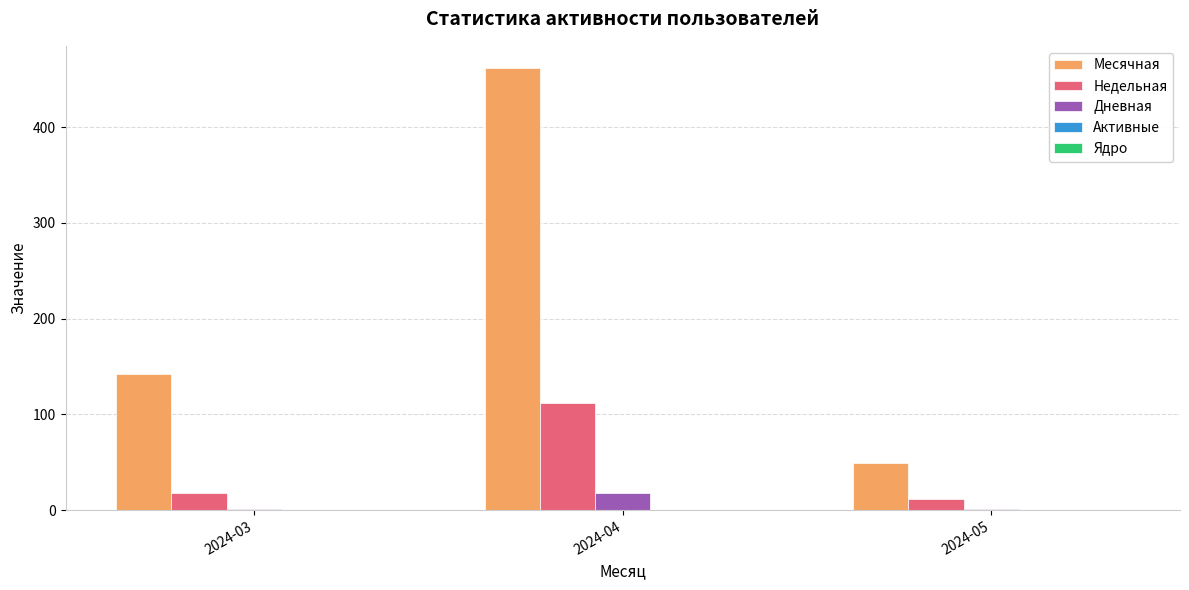

Which series has the largest total across all categories?

Месячная